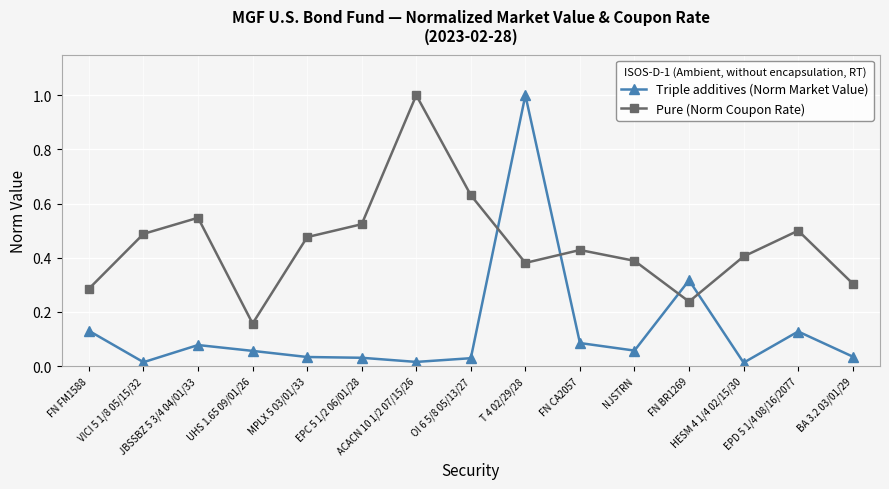

At which category is the sum across all series the highest?

T 4 02/29/28